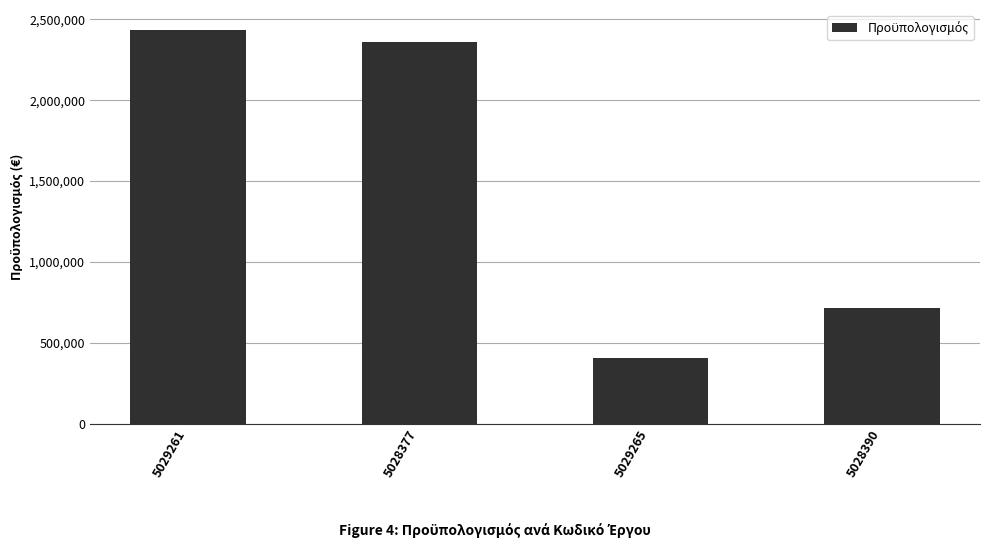

How many values exceed 2360434?

2